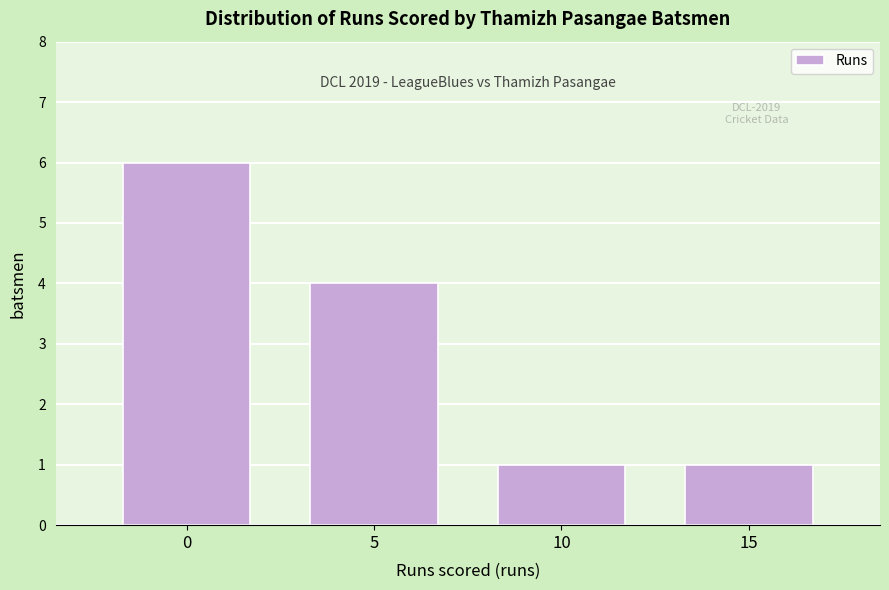

Reading left to right, transcribe all the data shown in this chart.

6	4	1	1